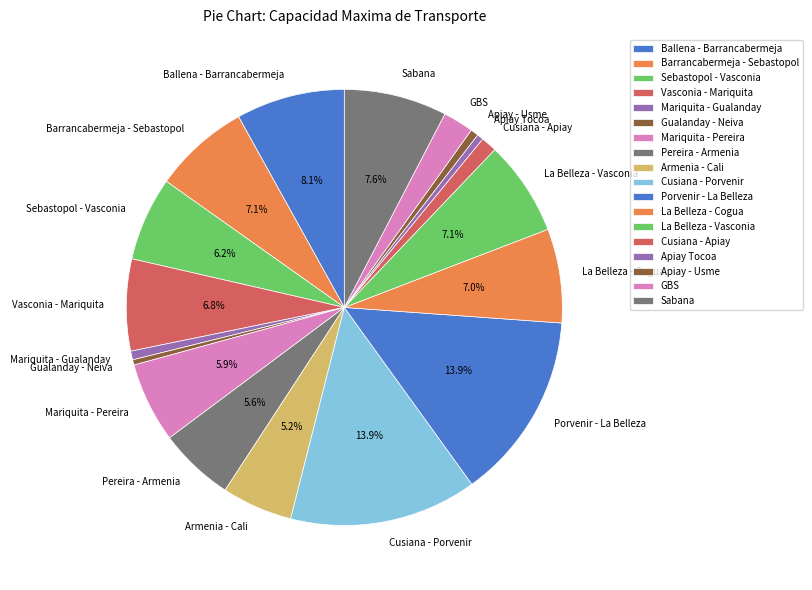

Do Sabana and Apiay Tocoa together represent more than half of the pie?

No